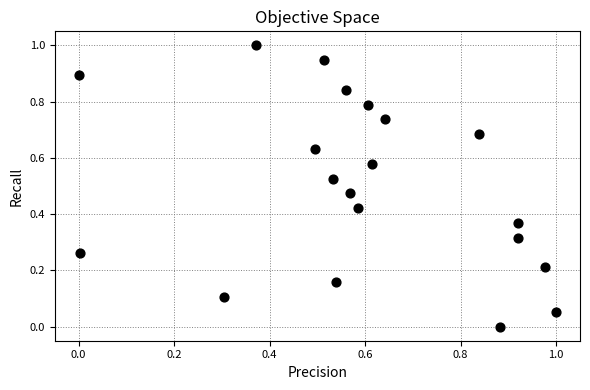

What is the range of Y values (max minus min)?

1.0